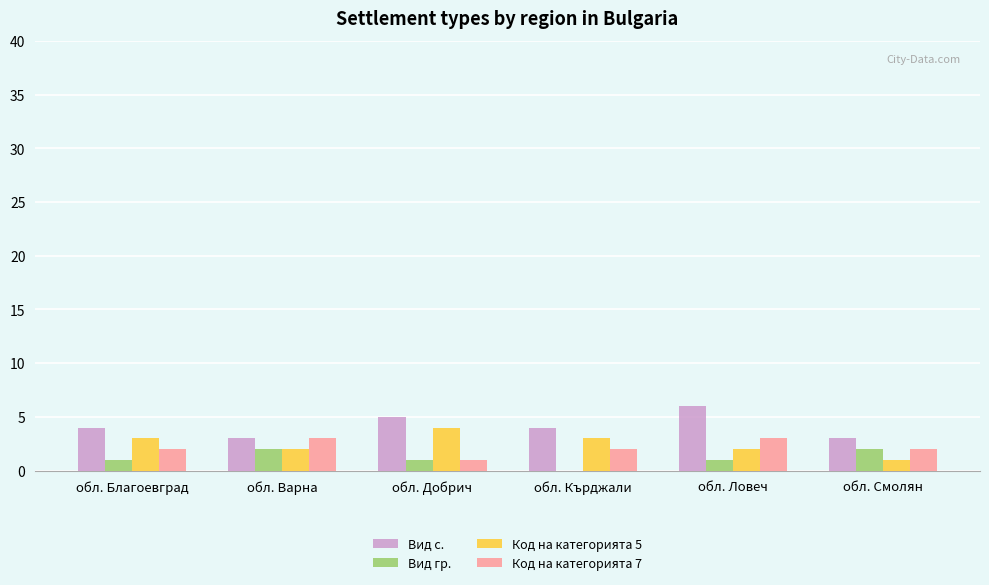

Read the Код на категорията 7 value at обл. Варна.

3